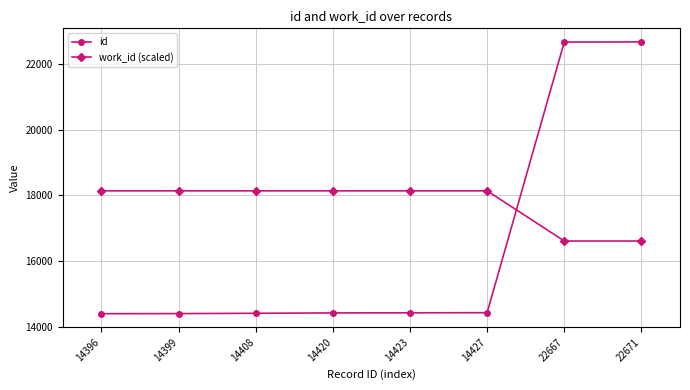

Rank the series at 14427 from lowest to highest value.

id, work_id (scaled)